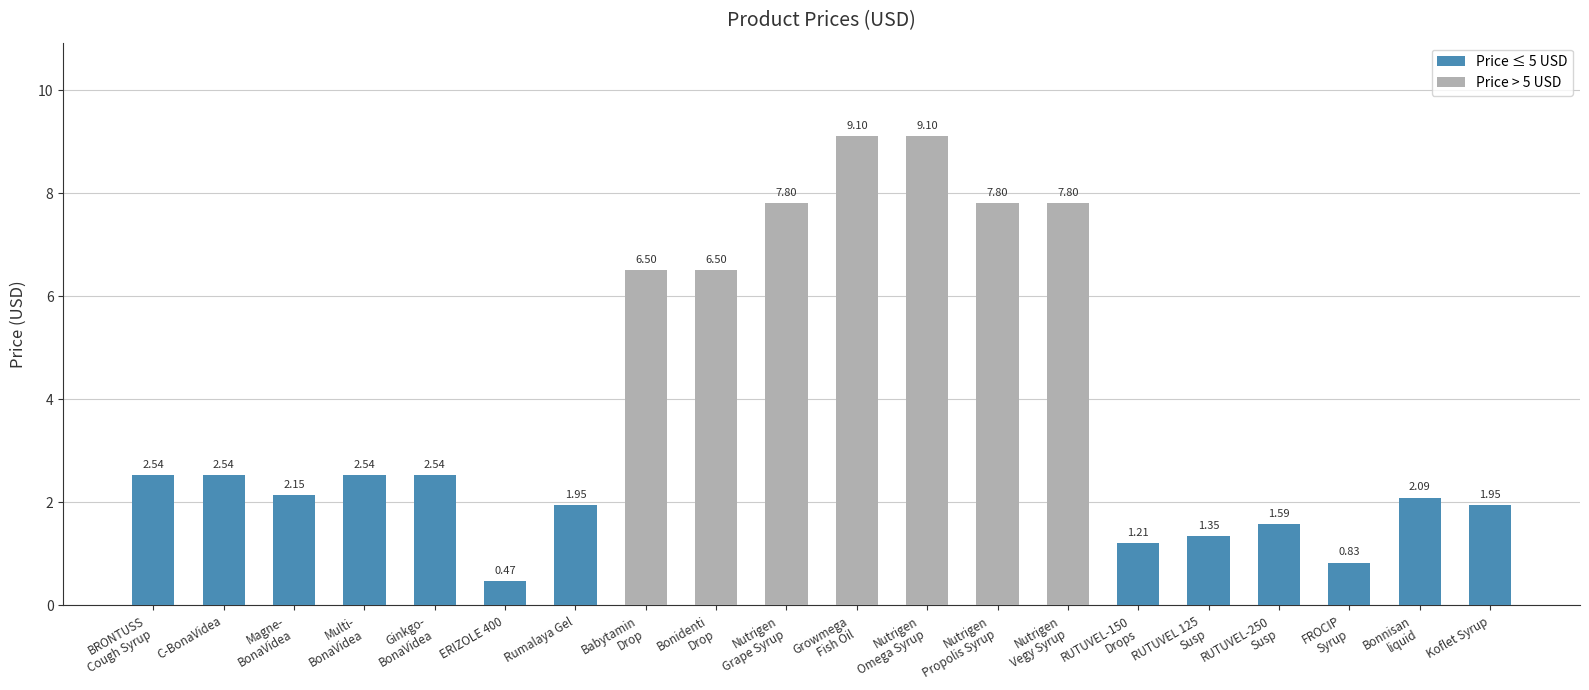

What is the difference between the maximum and minimum values?

8.6